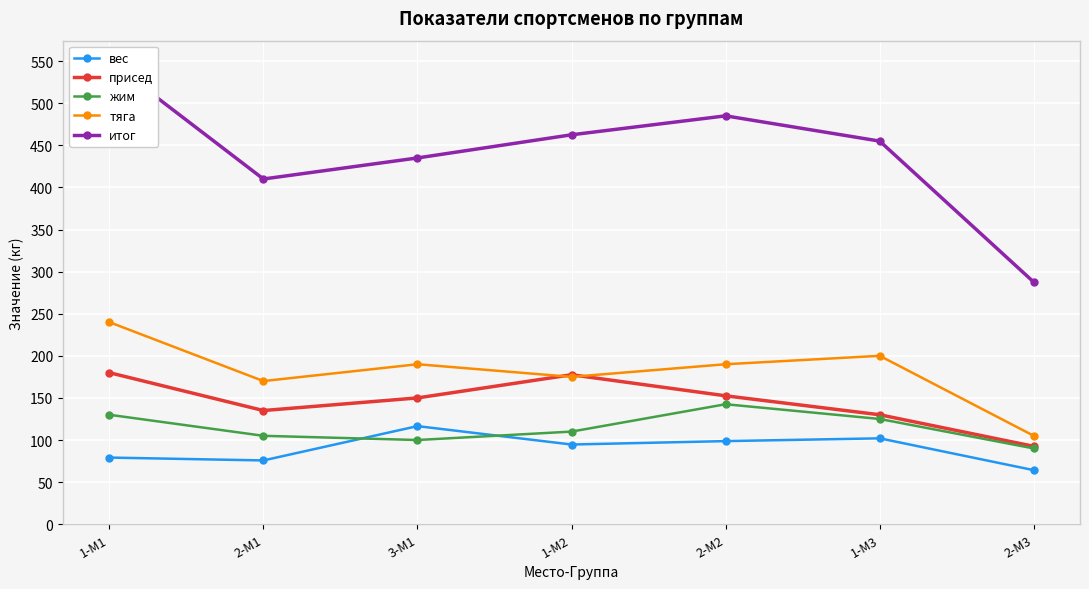

Reading left to right, extract all data points from this chart.

вес: 1-M1=79.2	2-M1=75.8	3-M1=116.5	1-M2=94.7	2-M2=98.7	1-M3=102.0	2-M3=64.2
присед: 1-M1=180.0	2-M1=135.0	3-M1=150.0	1-M2=177.5	2-M2=152.5	1-M3=130.0	2-M3=92.5
жим: 1-M1=130.0	2-M1=105.0	3-M1=100.0	1-M2=110.0	2-M2=142.5	1-M3=125.0	2-M3=90.0
тяга: 1-M1=240.0	2-M1=170.0	3-M1=190.0	1-M2=175.0	2-M2=190.0	1-M3=200.0	2-M3=105.0
итог: 1-M1=550.0	2-M1=410.0	3-M1=435.0	1-M2=462.5	2-M2=485.0	1-M3=455.0	2-M3=287.5